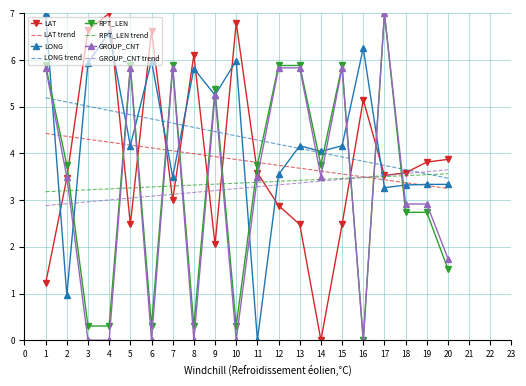

What is the maximum value for LONG trend?

5.2